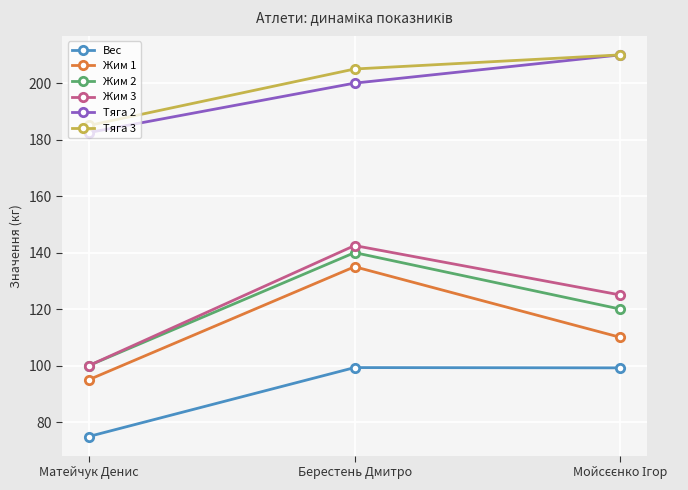

What is the difference between the maximum and minimum values in the Жим 1 series?

40.0